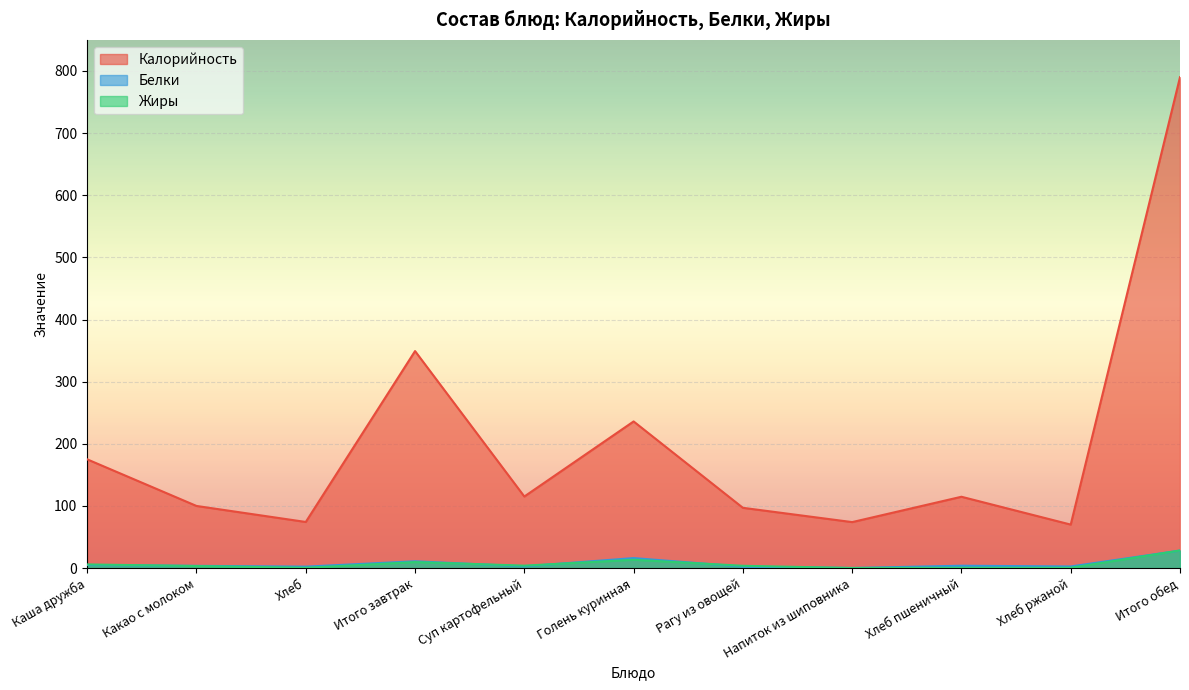

How many data points does each series have?

11